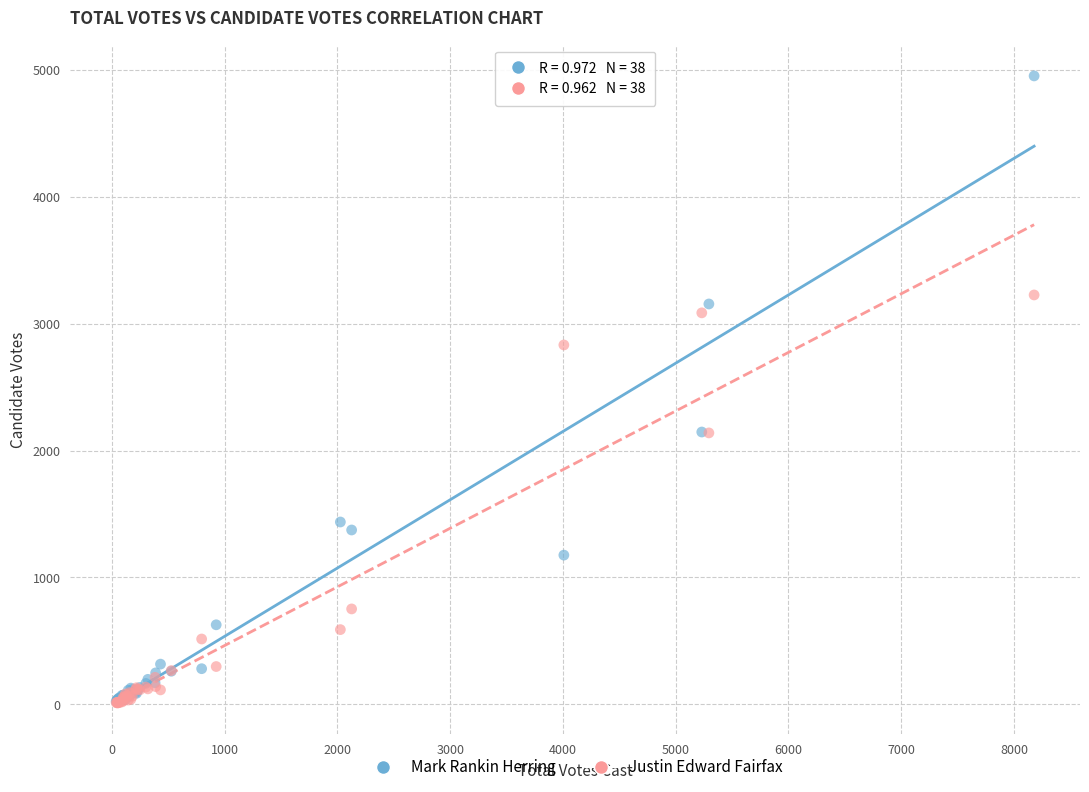

In the Justin Edward Fairfax series, what Y value is closest to 1618?

2139